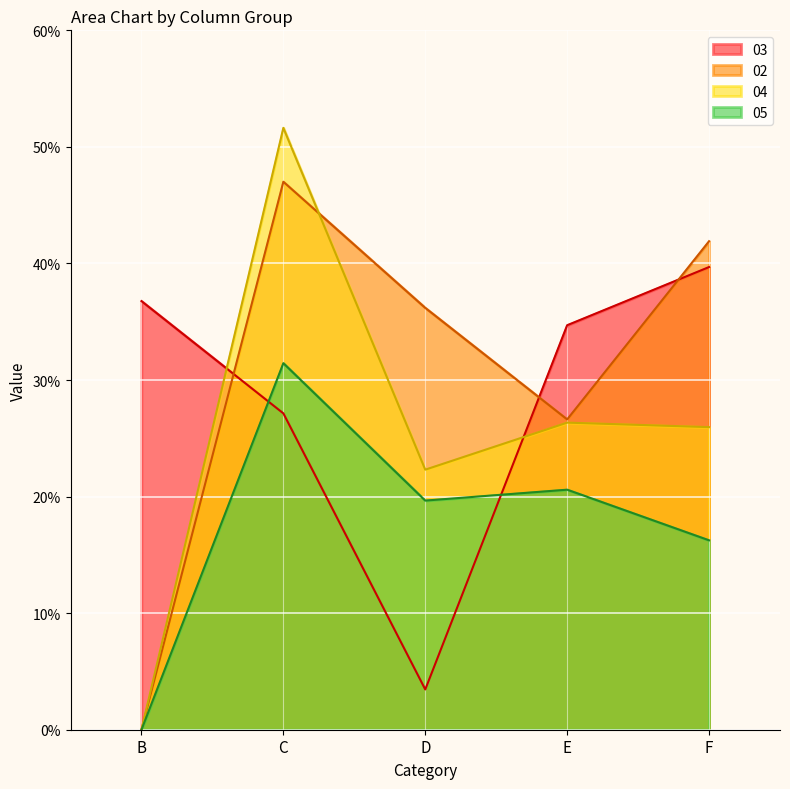

The chart shows a value of 7.4 at 4. True or false?

False